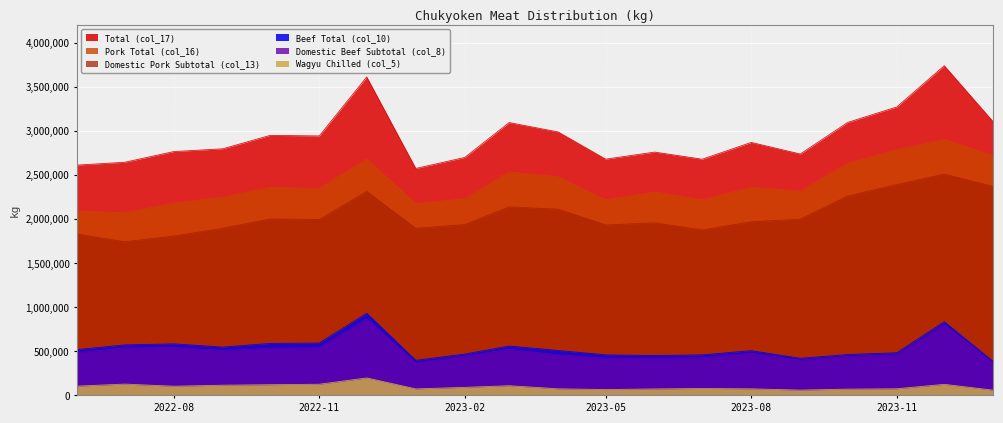

What is the sum of all Beef Total (col_10) values?

10741885